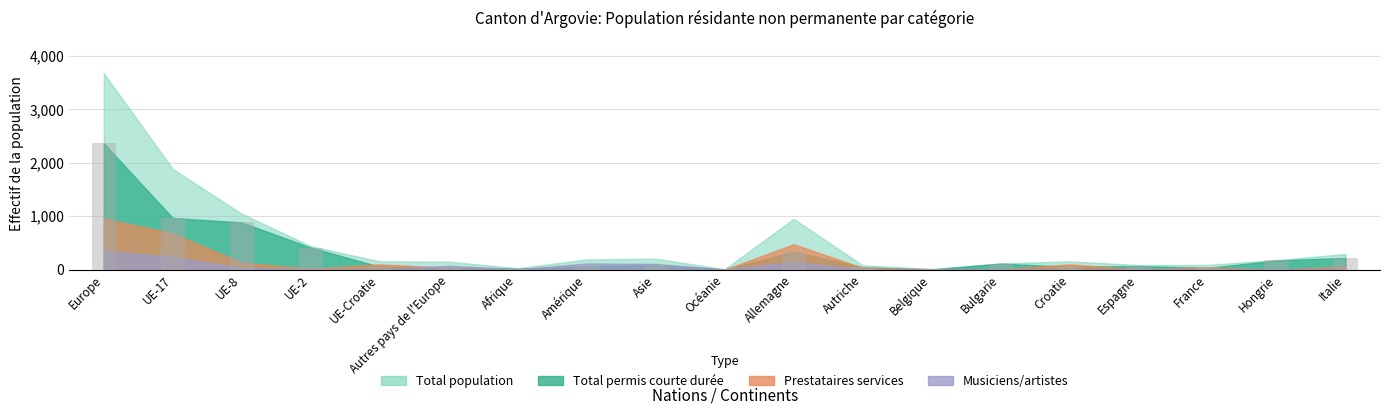

What is the sum of all values?

5941